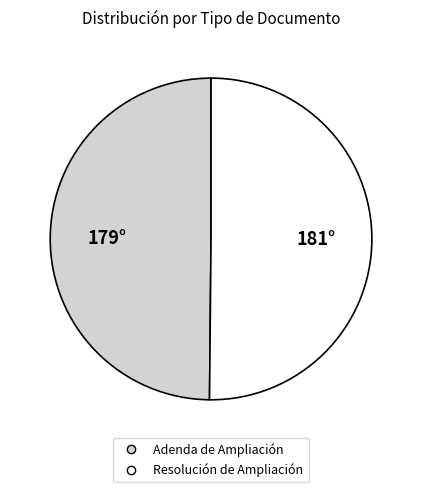

Is it true that Resolución de Ampliación is 50% of the pie?

True